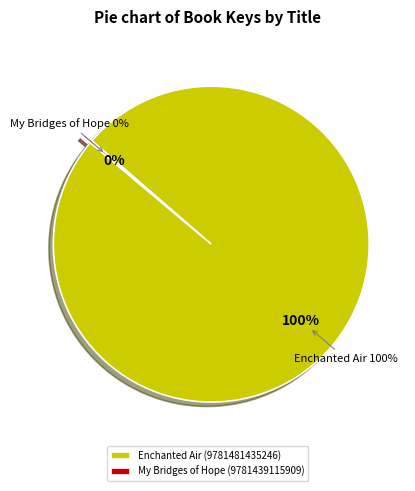

Count the number of slices in the pie.

2